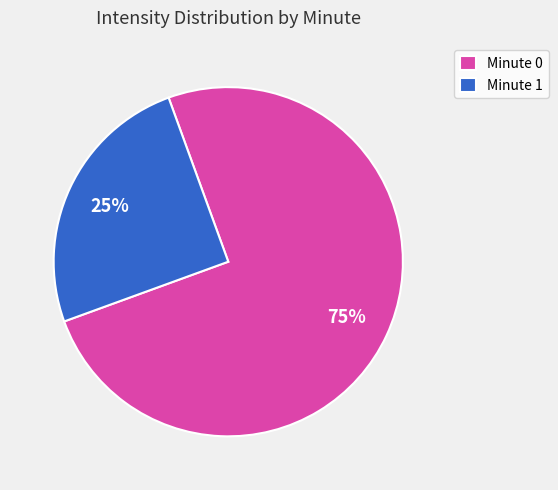

Is the sum of Minute 1 and Minute 0 greater than half?

Yes